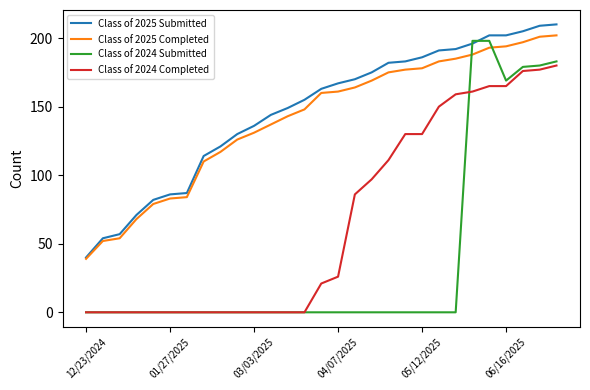

Which series has the widest spread of values?

Class of 2024 Submitted